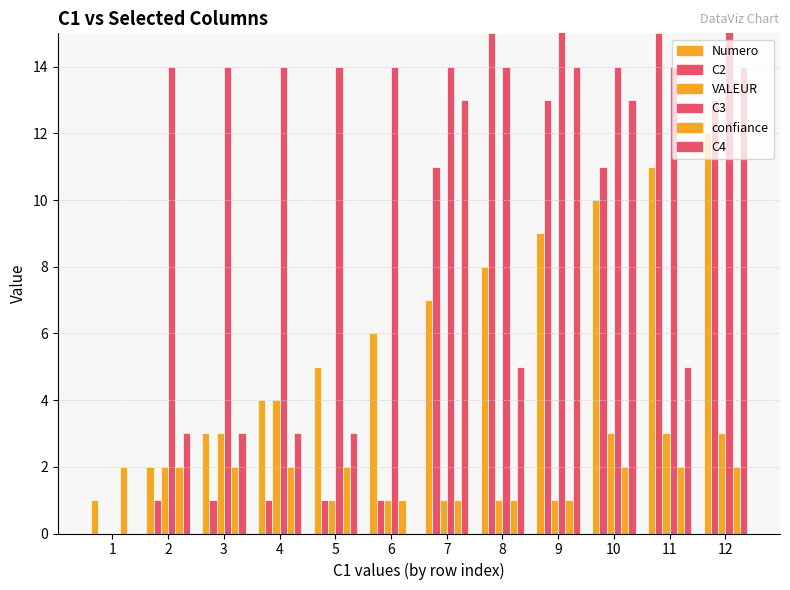

Rank the series at 2 from lowest to highest value.

C2, Numero, VALEUR, confiance, C4, C3